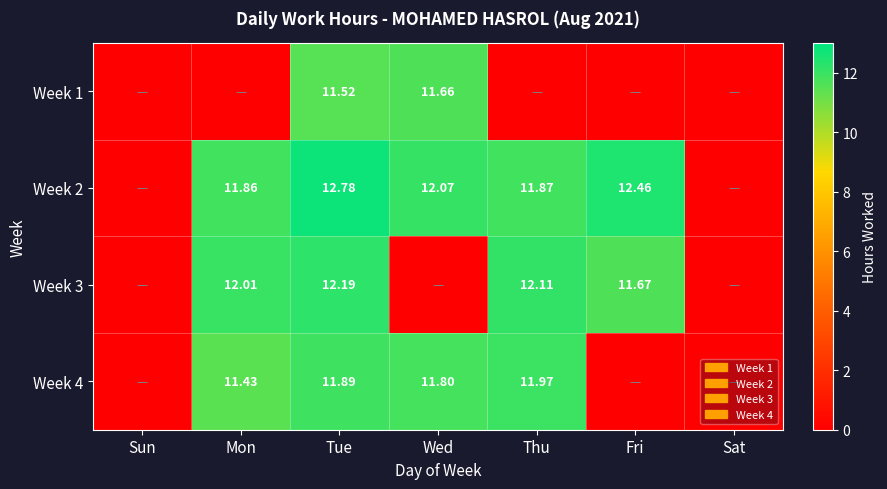

Which series has the widest spread of values?

Week 2